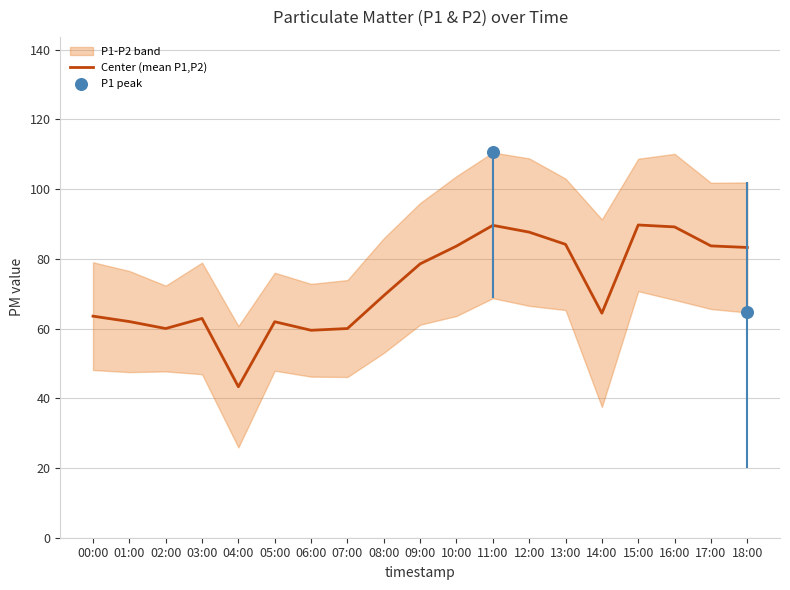

Approximately how many times larger is the value at 18:00 compared to 11:00?

0.9